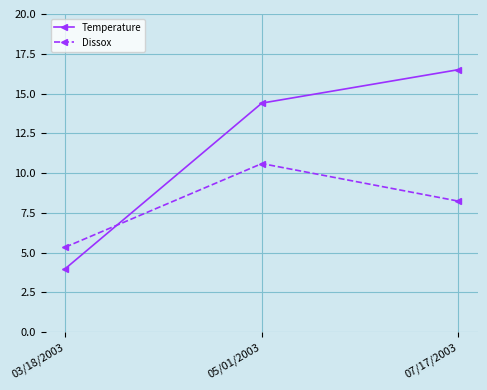

How many values in the Temperature series are below 14?

1